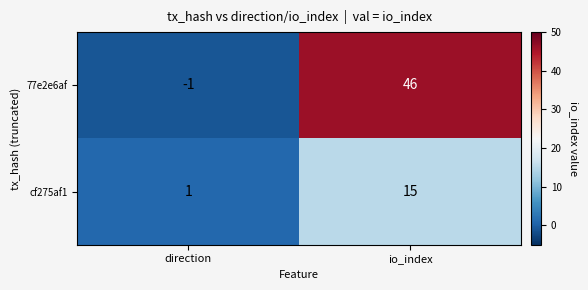

At which label does 77e2e6af reach its peak?

io_index